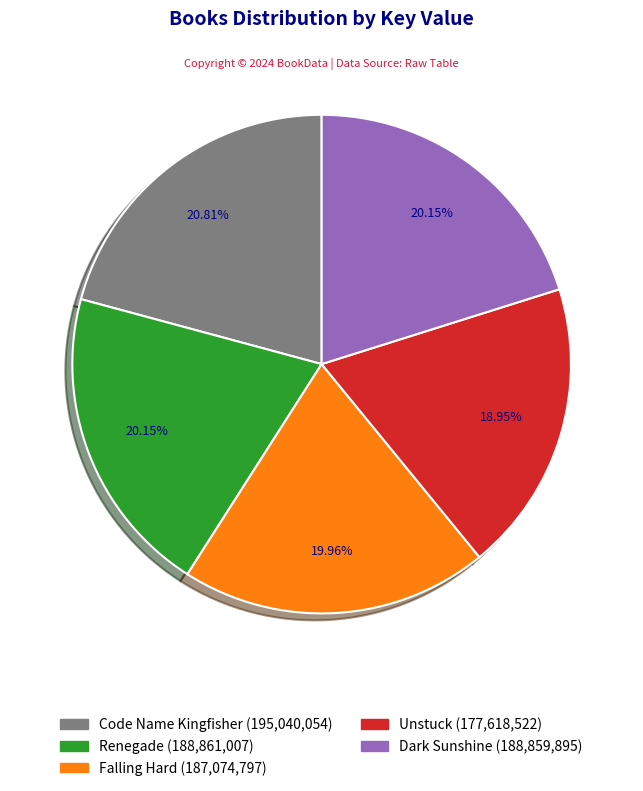

To the nearest percent, what is the difference between the Dark Sunshine and Unstuck slice percentages?

1%